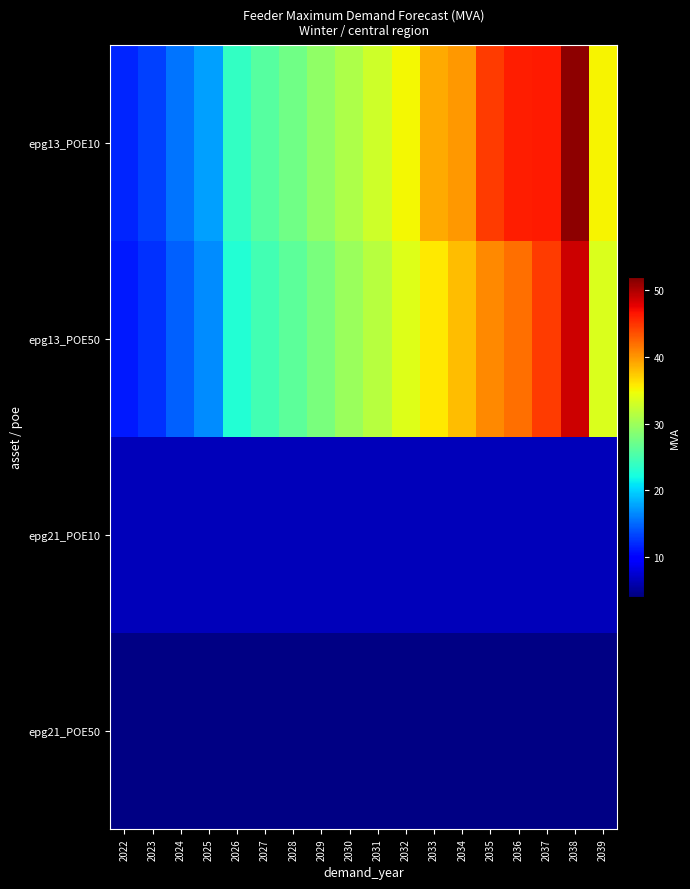

Reading left to right, transcribe all the data shown in this chart.

epg13_POE10: 2022=11.9	2023=13.1	2024=15.5	2025=17.5	2026=23.8	2027=25.9	2028=27.4	2029=29.1	2030=30.9	2031=32.8	2032=35.1	2033=39.0	2034=39.9	2035=44.6	2036=46.1	2037=46.2	2038=51.4	2039=35.2
epg13_POE50: 2022=11.2	2023=12.3	2024=14.6	2025=16.7	2026=22.9	2027=24.7	2028=26.3	2029=27.8	2030=29.7	2031=31.5	2032=33.6	2033=35.8	2034=38.0	2035=40.7	2036=42.0	2037=44.6	2038=48.7	2039=33.4
epg21_POE10: 2022=6.5	2023=6.5	2024=6.5	2025=6.5	2026=6.5	2027=6.5	2028=6.5	2029=6.5	2030=6.5	2031=6.5	2032=6.5	2033=6.5	2034=6.5	2035=6.5	2036=6.5	2037=6.5	2038=6.5	2039=6.5
epg21_POE50: 2022=4.4	2023=4.4	2024=4.4	2025=4.4	2026=4.4	2027=4.4	2028=4.4	2029=4.4	2030=4.4	2031=4.4	2032=4.4	2033=4.4	2034=4.4	2035=4.4	2036=4.4	2037=4.4	2038=4.4	2039=4.4